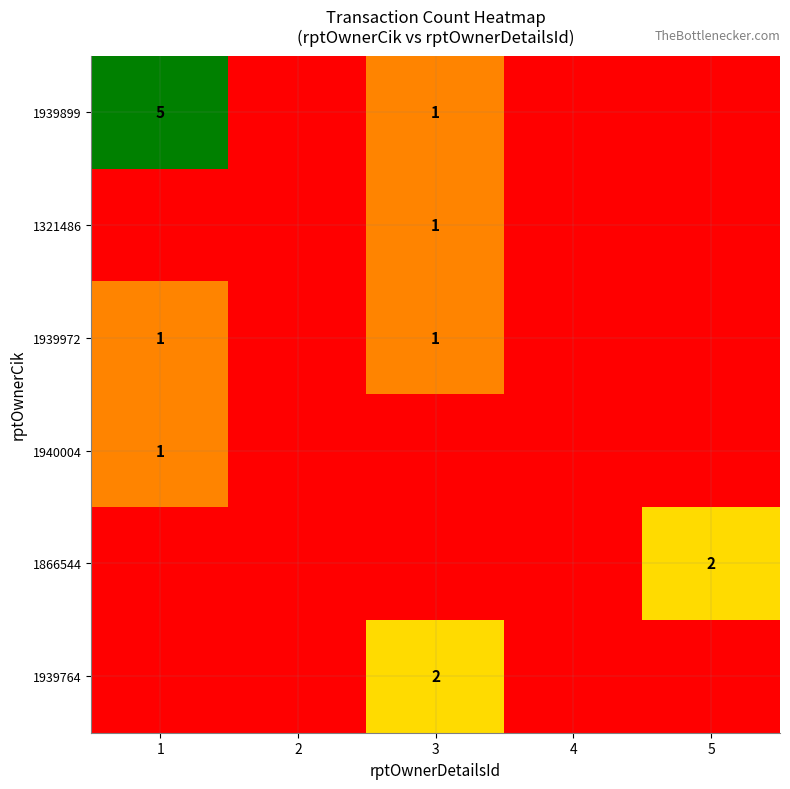

How many 1940004 values are between 0 and 1?

5